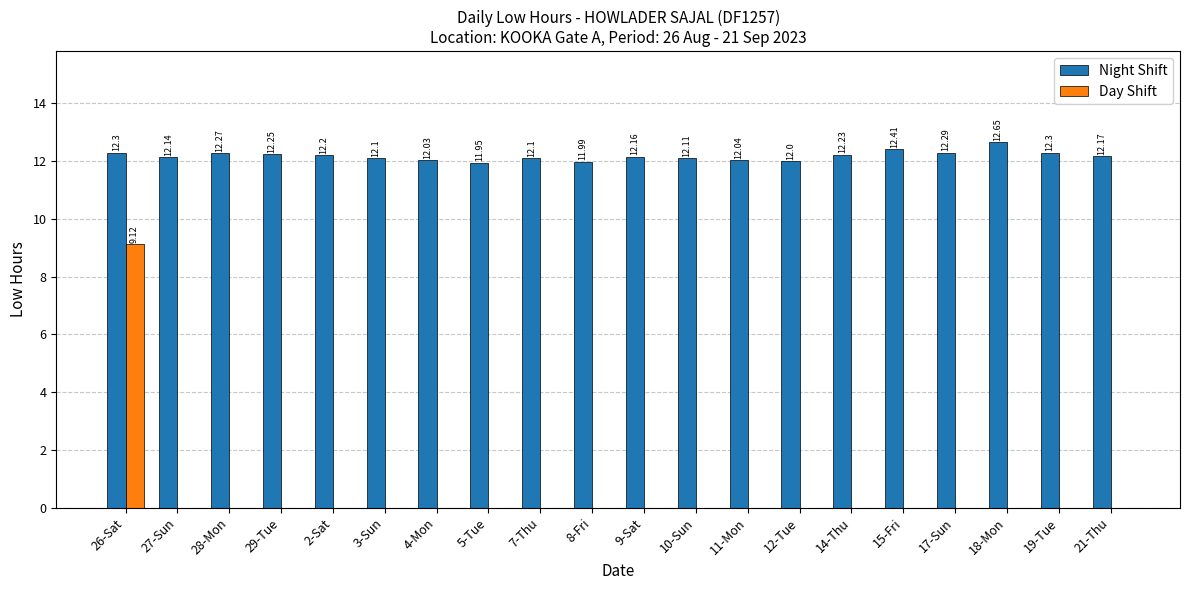

How many data points does each series have?

20